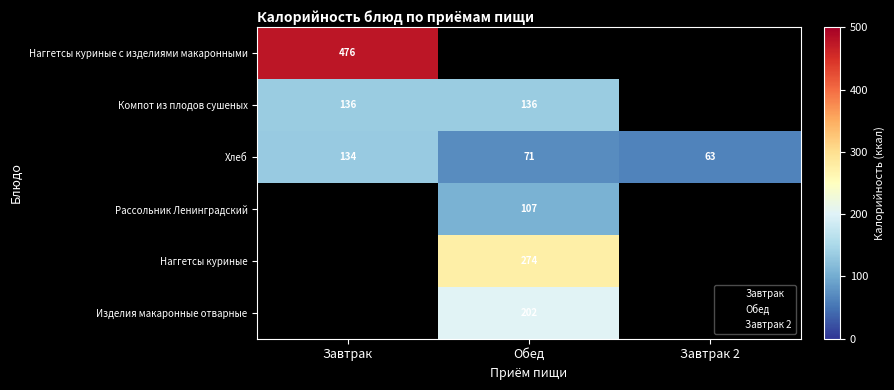

What value does the Рассольник Ленинградский series have at Обед?

107.0